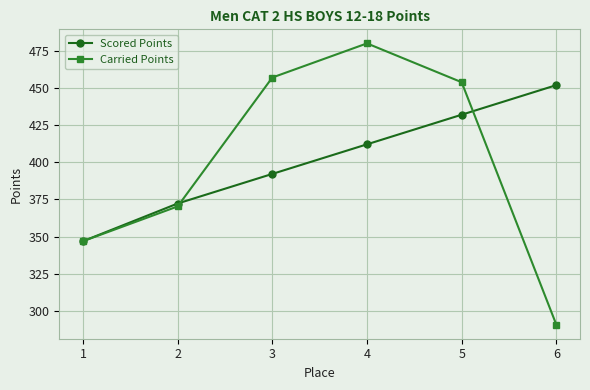

At which label does Scored Points first exceed 412?

4